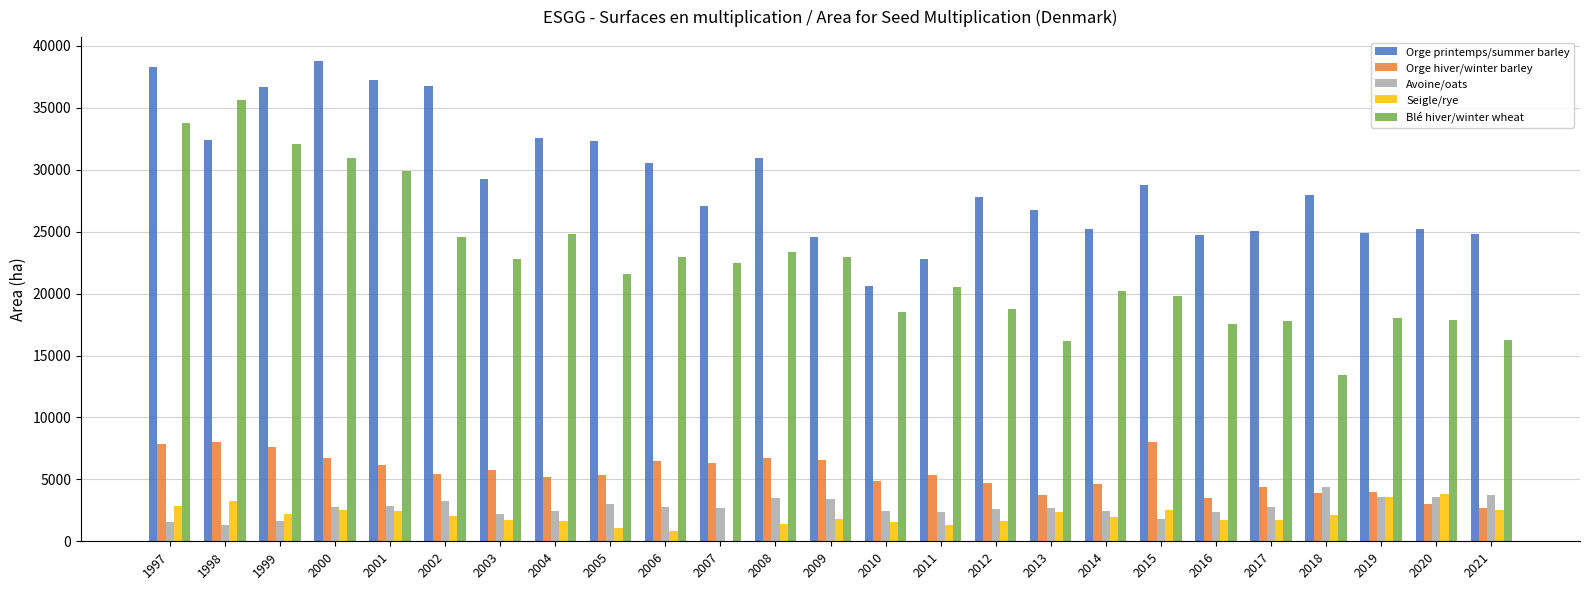

What is the total value across all series at 2014?

54550